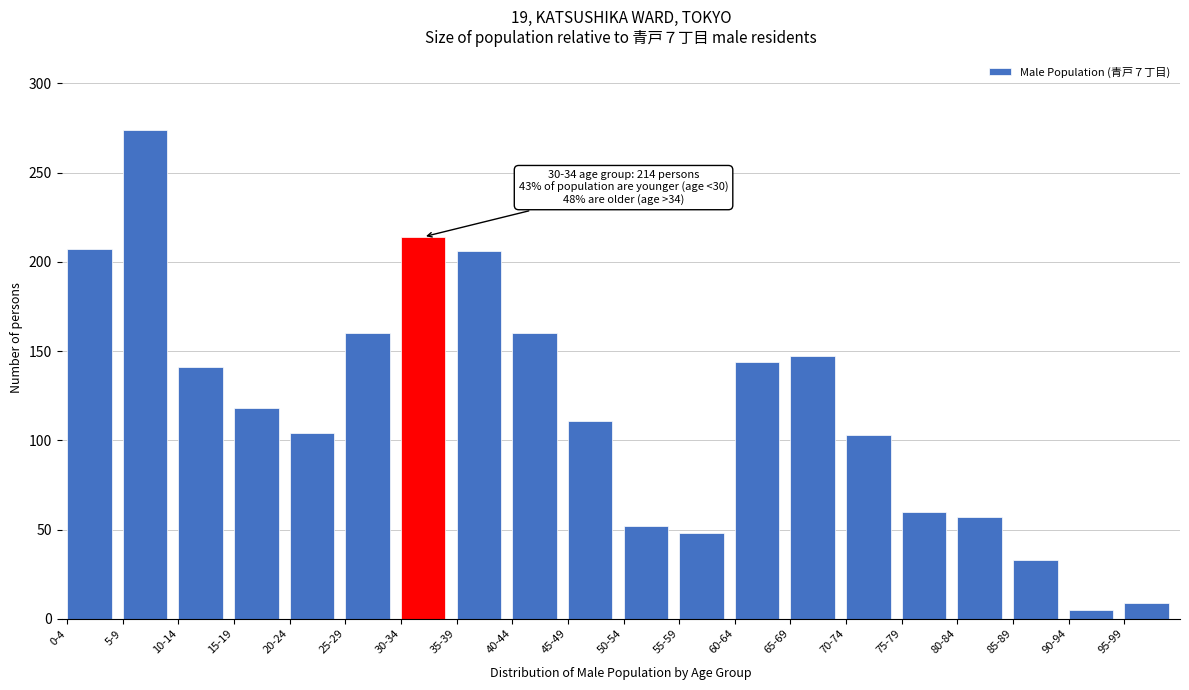

Which has a higher value, 35-39 or 85-89?

35-39